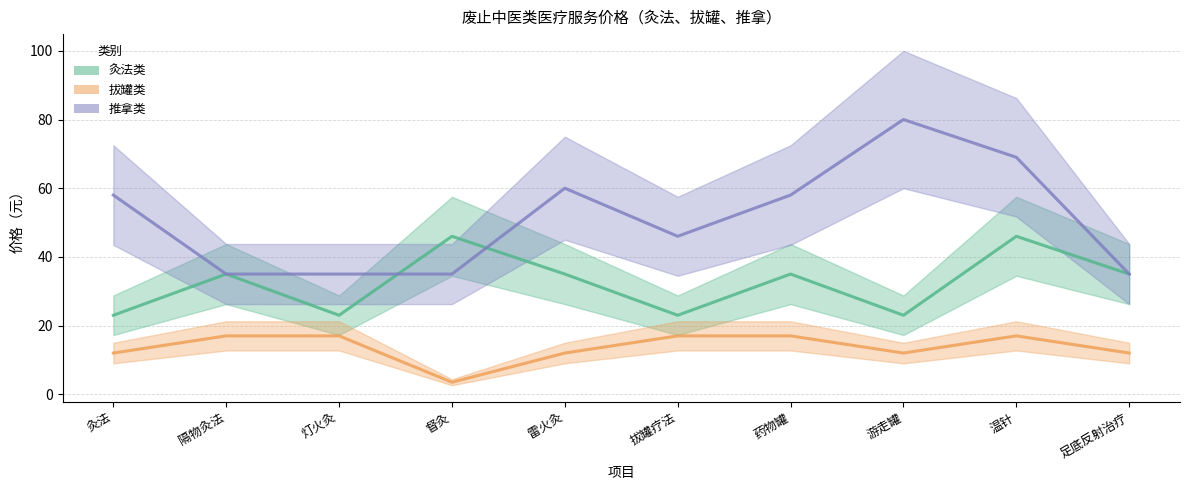

At which label does 推拿类 reach its peak?

游走罐